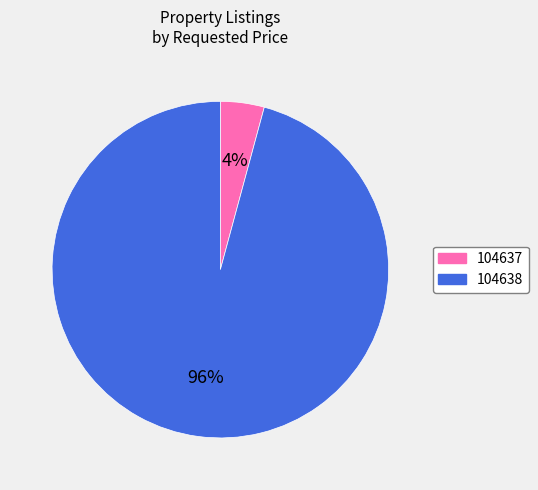

To the nearest percent, what is the difference between the 104638 and 104637 slice percentages?

92%